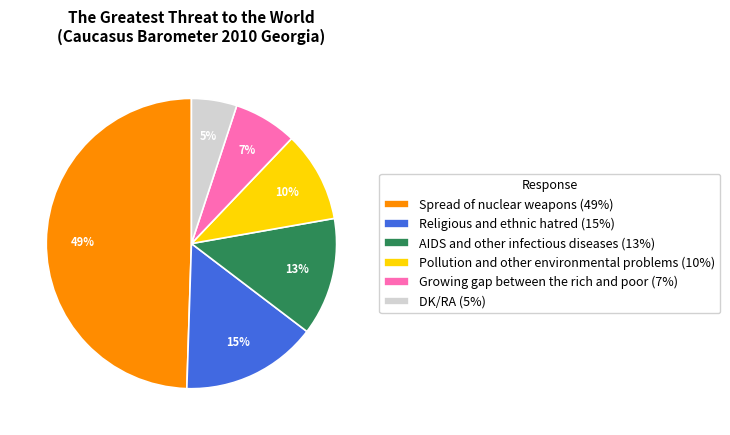

Between AIDS and other infectious diseases and Pollution and other environmental problems, which is larger?

AIDS and other infectious diseases